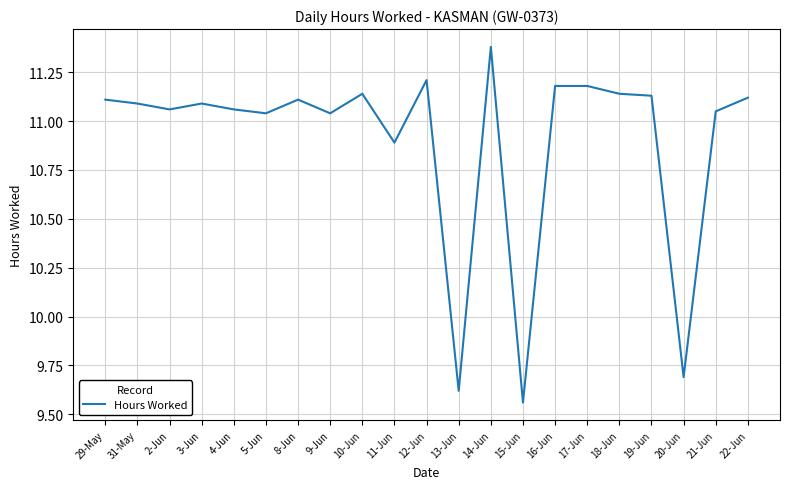

Which has a higher value, 13-Jun or 17-Jun?

17-Jun